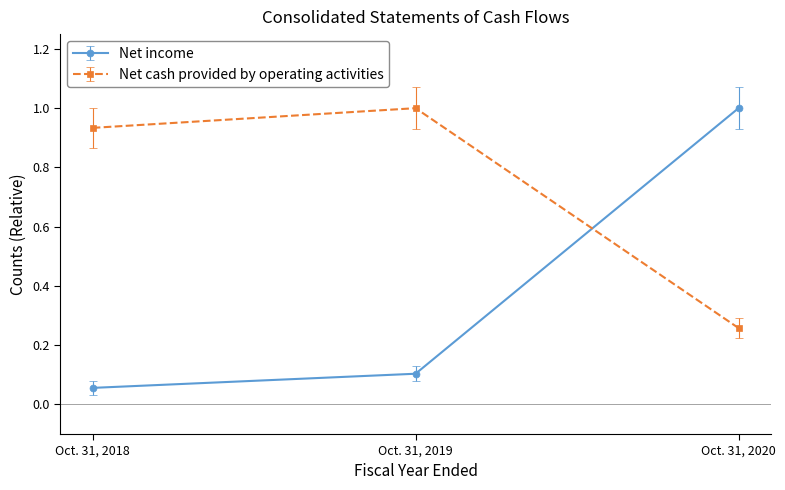

Rank the series by their average value, from lowest to highest.

Net income, Net cash provided by operating activities